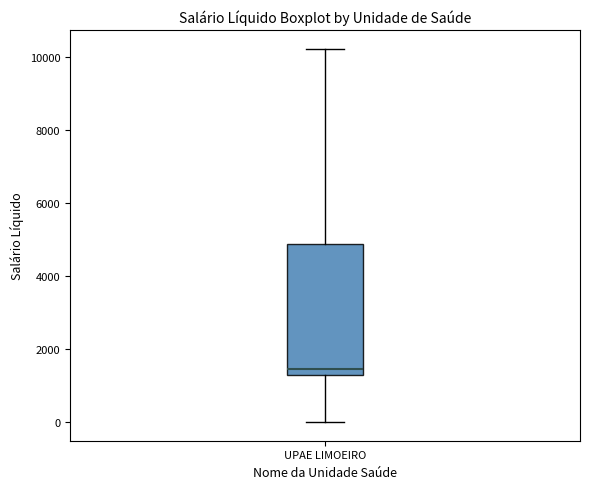

Read this box plot against the y-axis: the position of the median line, the range covered by the box, and the ends of both whiskers. The values are not printed on the chart, so give them approximately, as read against the axis.

median 1400, box 1200 to 4800, whiskers 0 to 10200